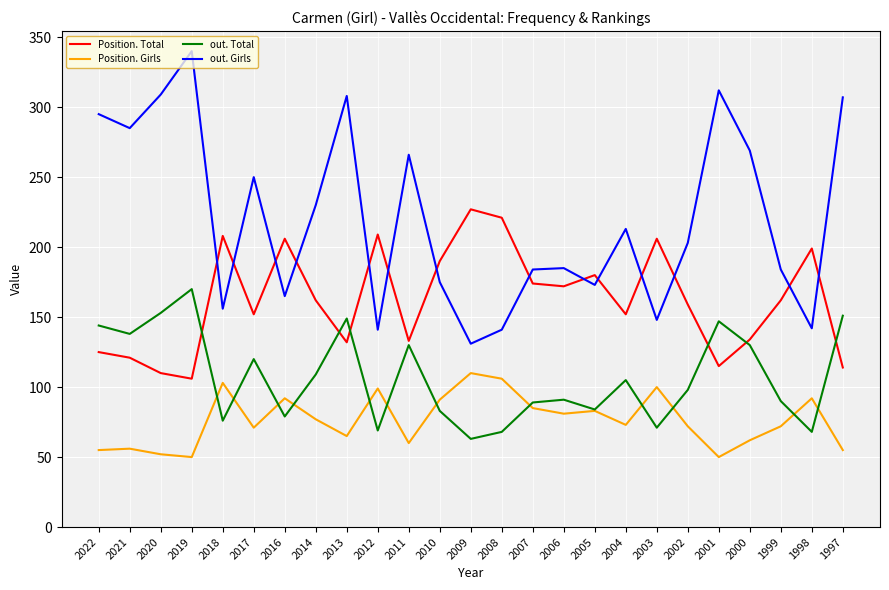

Where do Position. Total and out. Girls first cross each other?

2019 and 2018